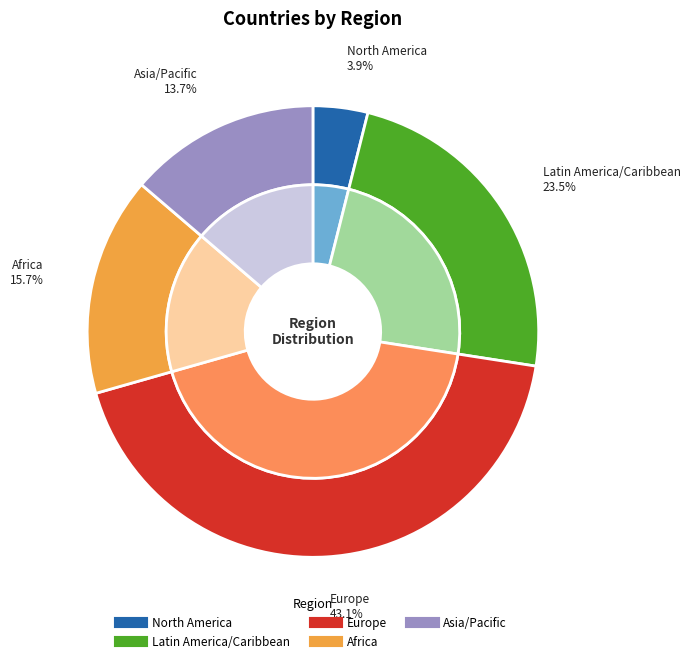

What is the change in value from Latin America/Caribbean to Africa?

-4